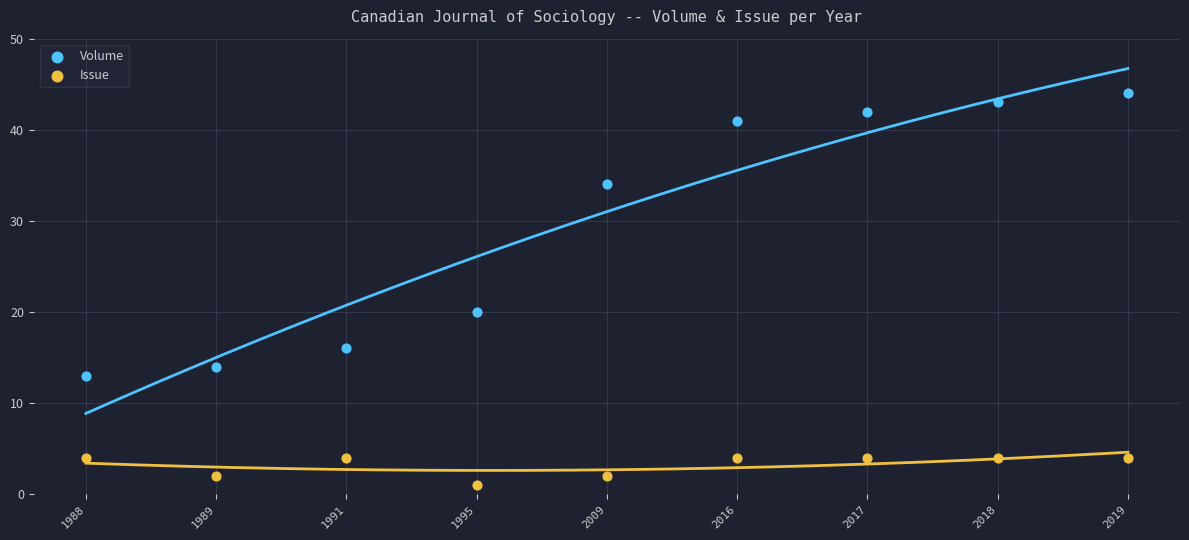

Which series contains the lowest Y value?

Issue